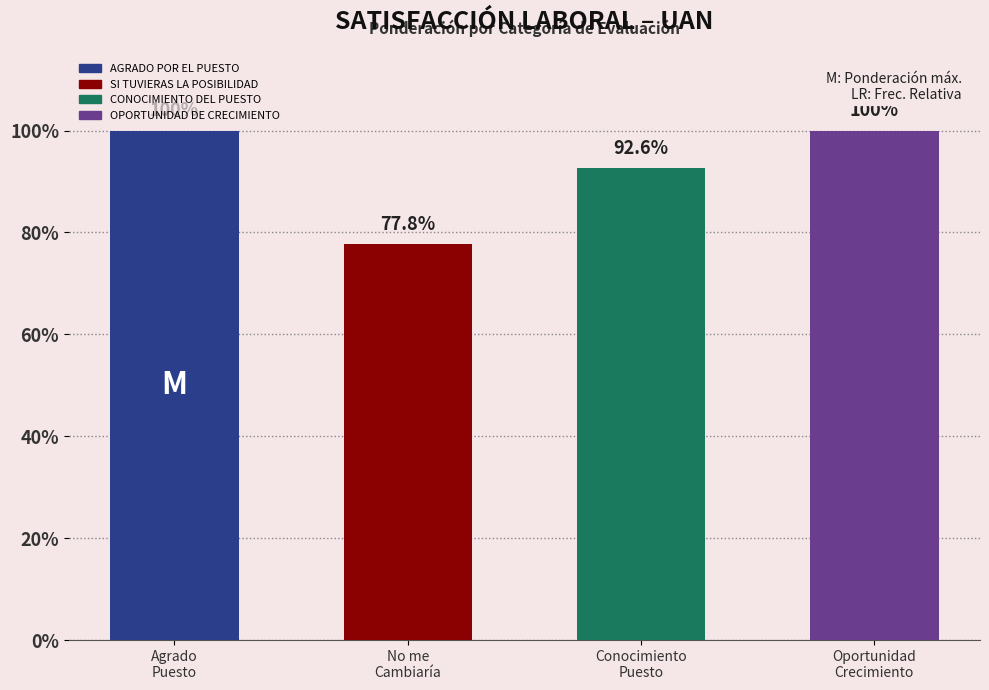

Are the bars horizontal?

No